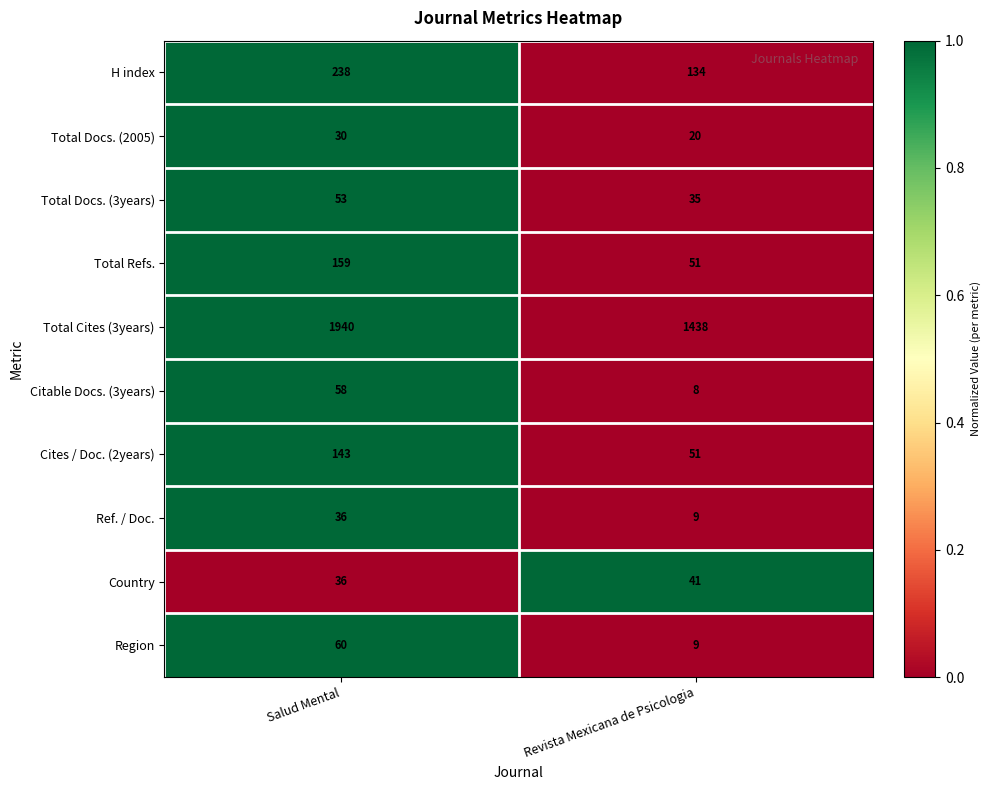

Is the value of Country at Revista Mexicana de Psicologia greater than the value of Ref. / Doc. at Revista Mexicana de Psicologia?

Yes